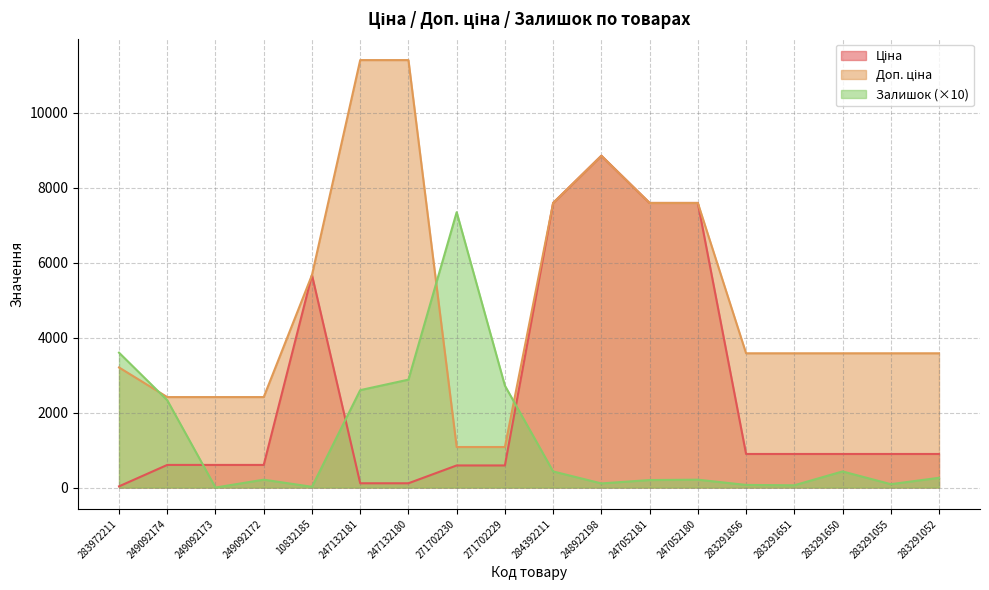

How many lines are shown in the chart?

3